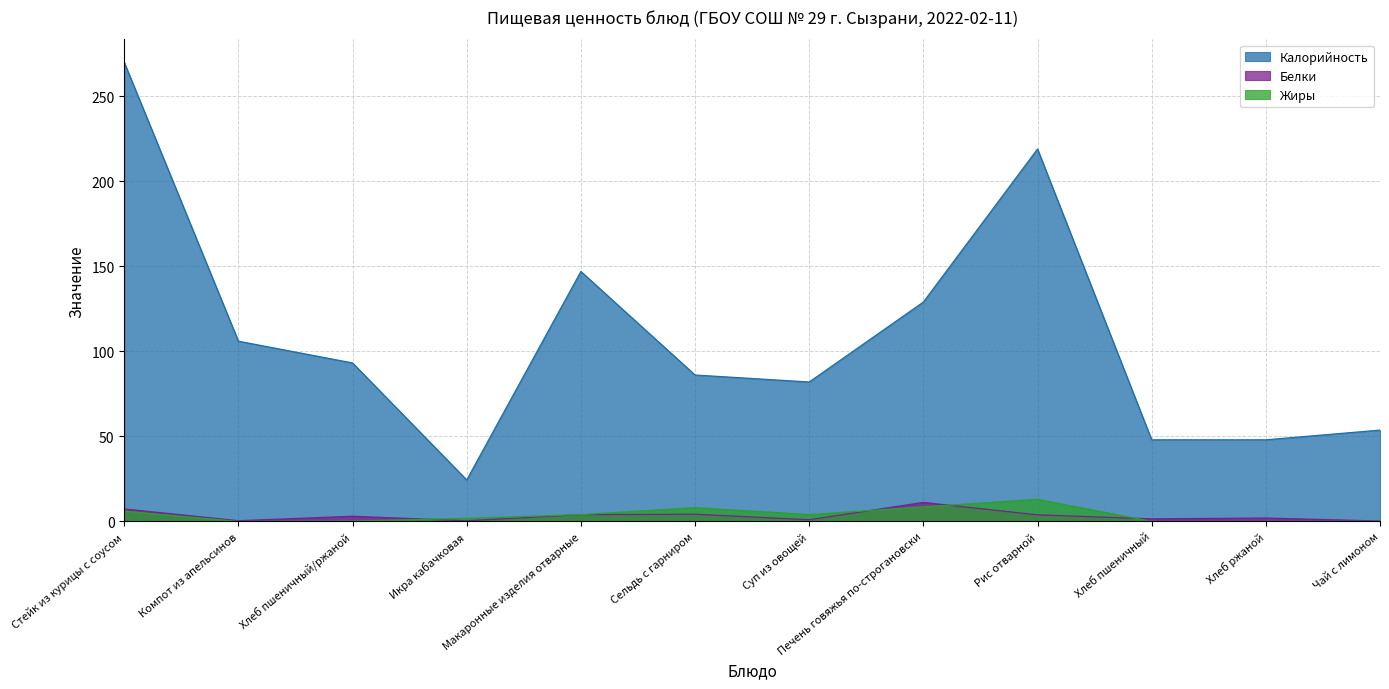

How many categories are shown in the chart?

12